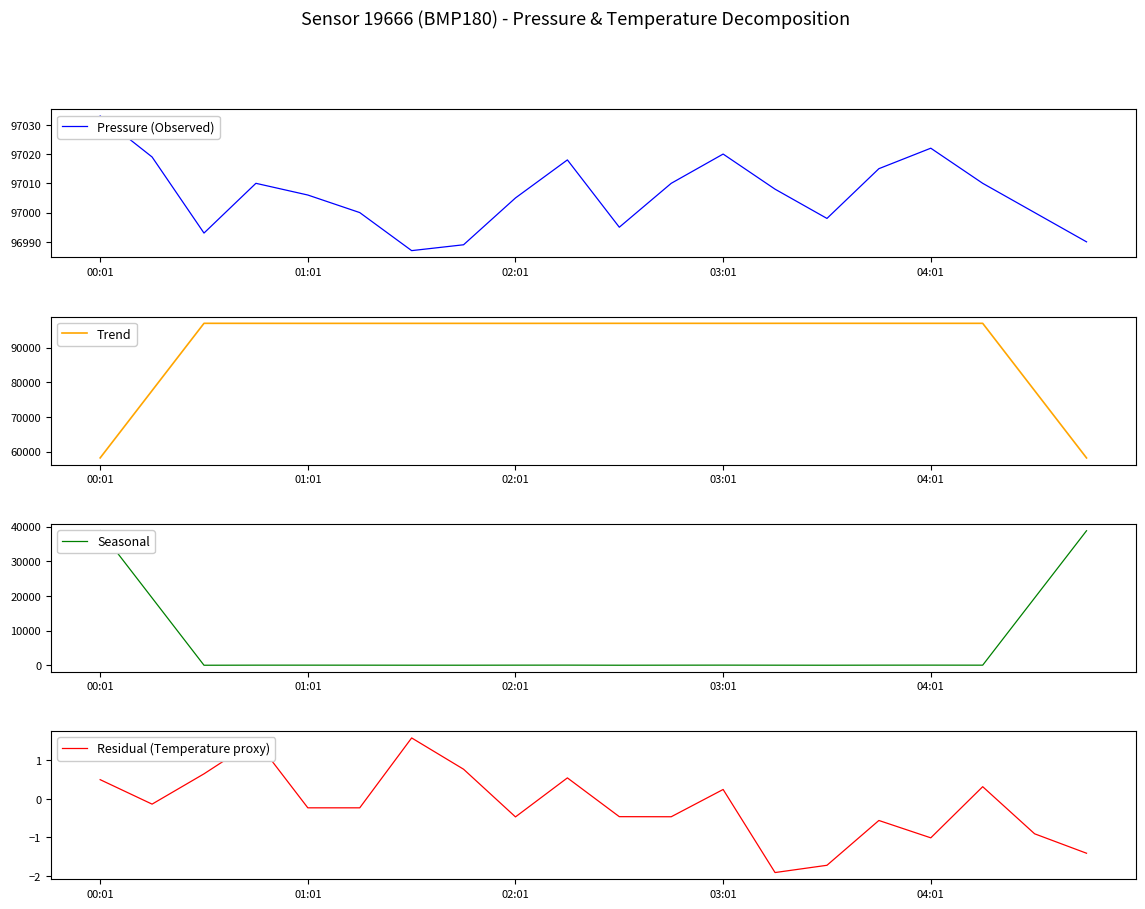

Count the number of categories in the chart.

20